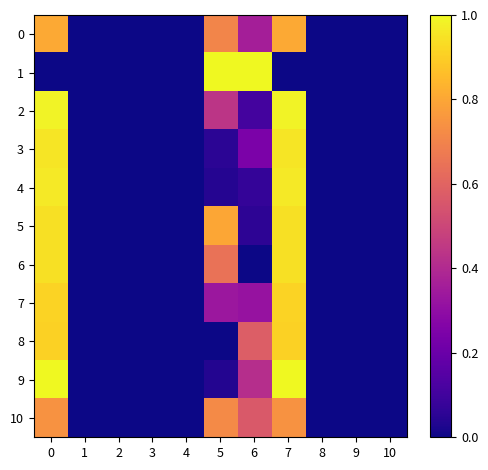

Rank the series by their maximum value, from highest to lowest.

1, 9, 2, 4, 3, 6, 5, 7, 8, 0, 10